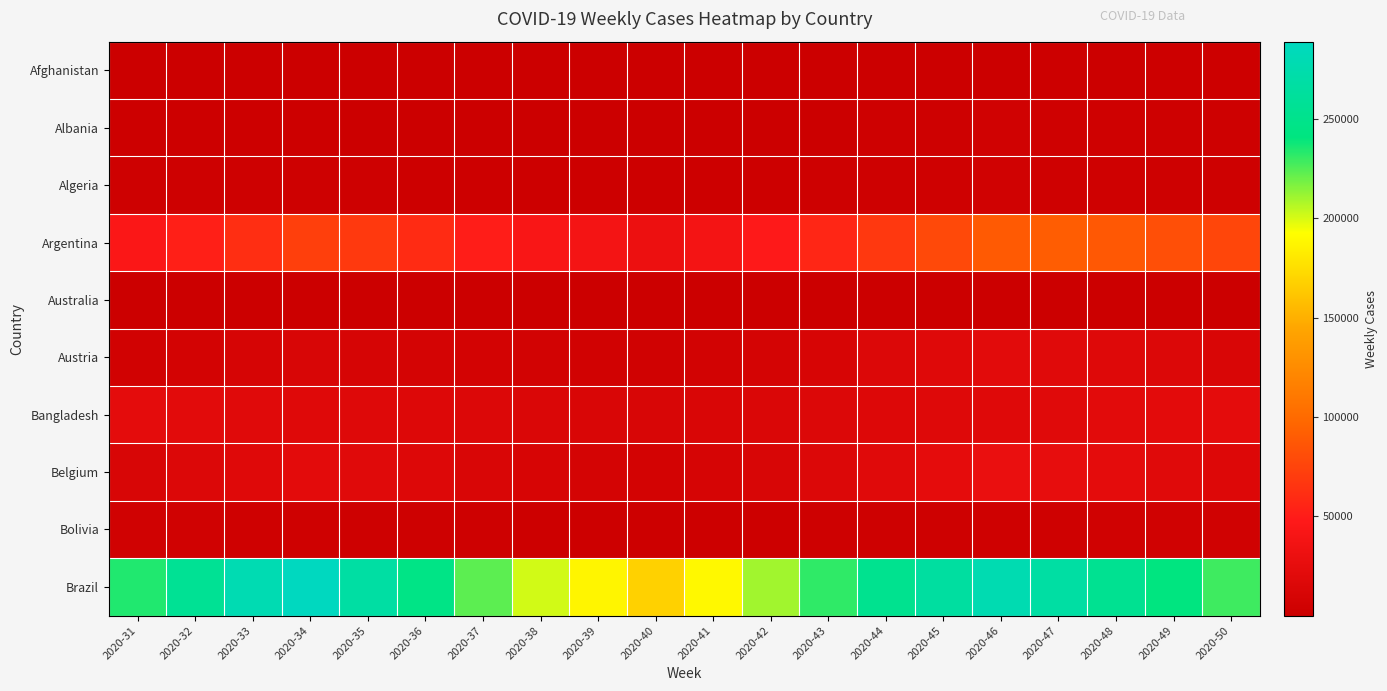

At how many categories does at least one series exceed 10638?

20